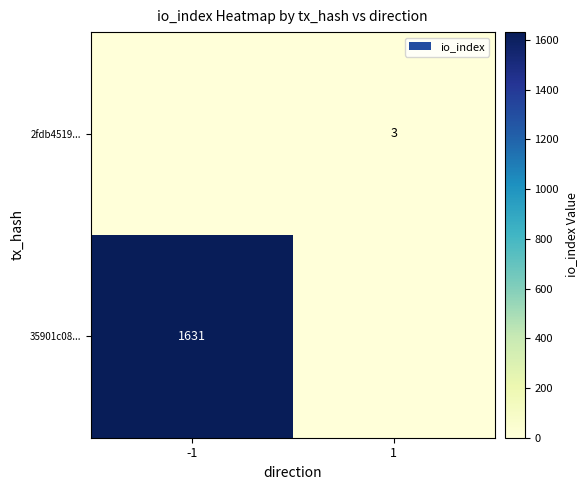

Which label corresponds to the largest value in the chart?

-1